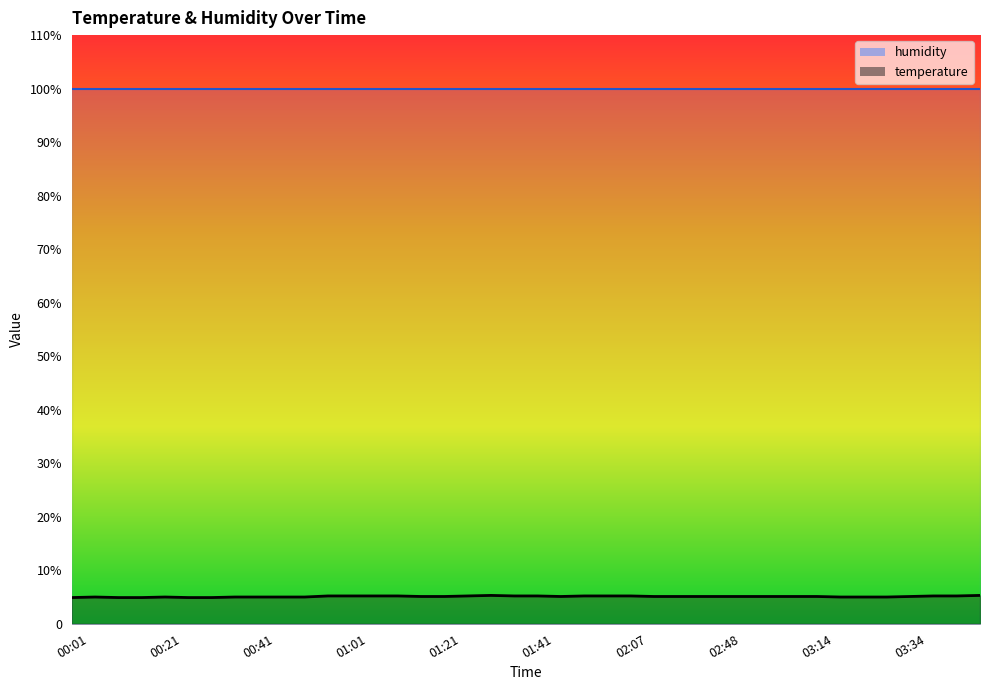

What is the difference between the second highest and second lowest values?

0.4